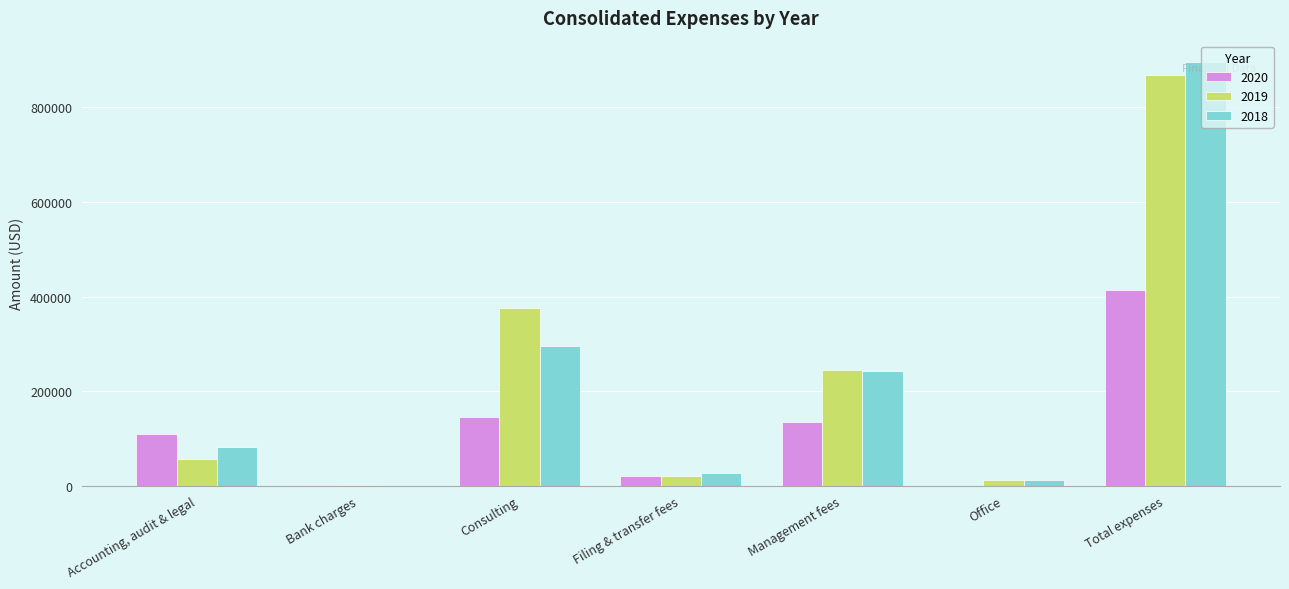

Which series changed the most between Filing & transfer fees and Office?

2020